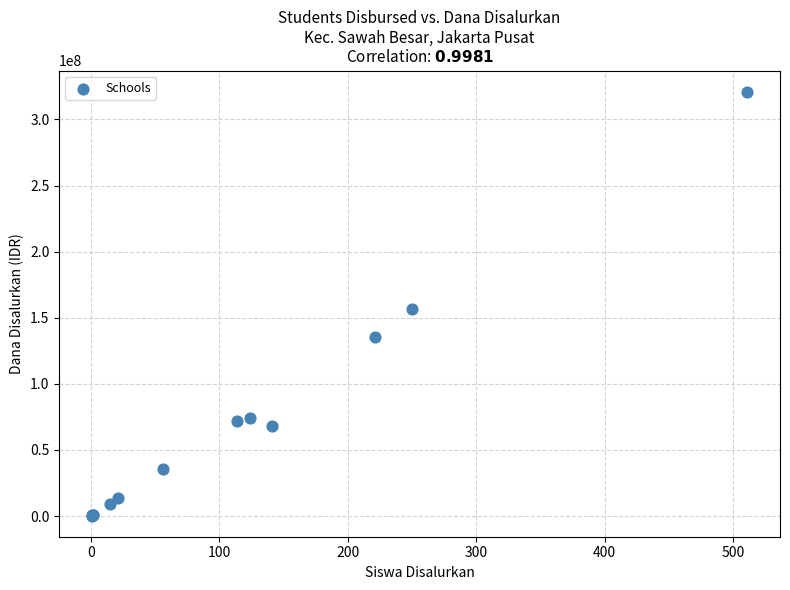

What Y value in the scatter plot is closest to 160687500?

156375000